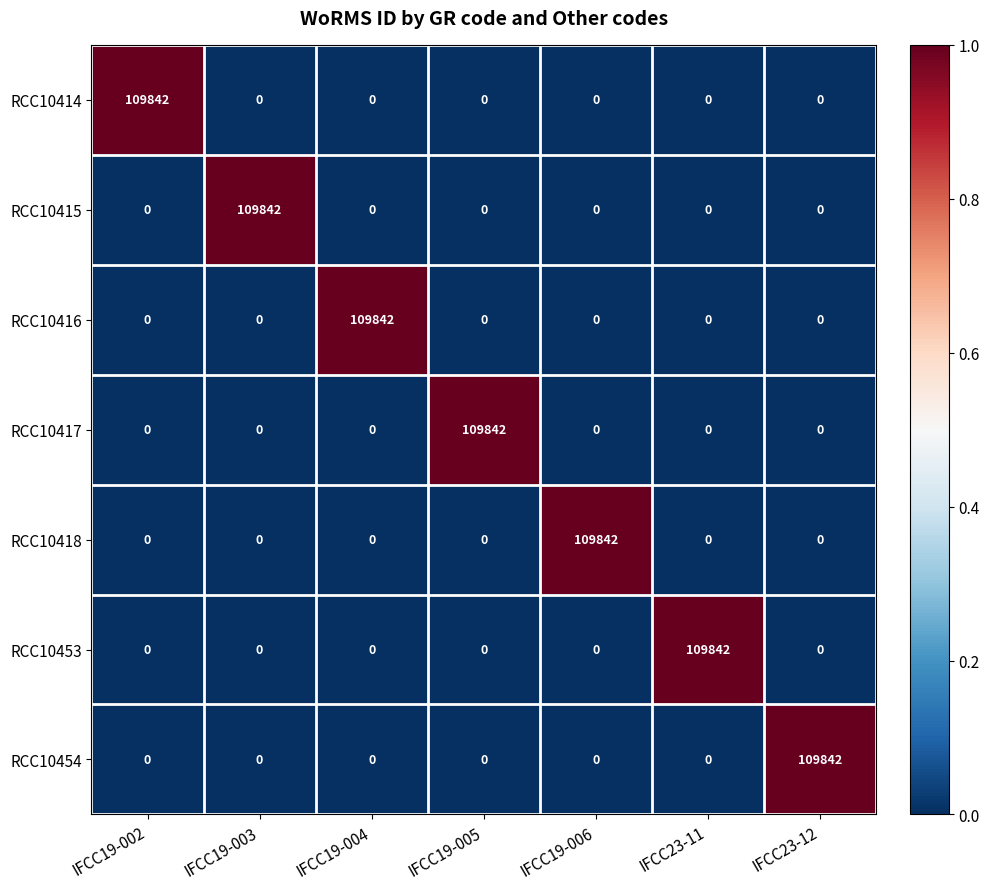

Which category has the highest value in the RCC10415 series?

IFCC19-003